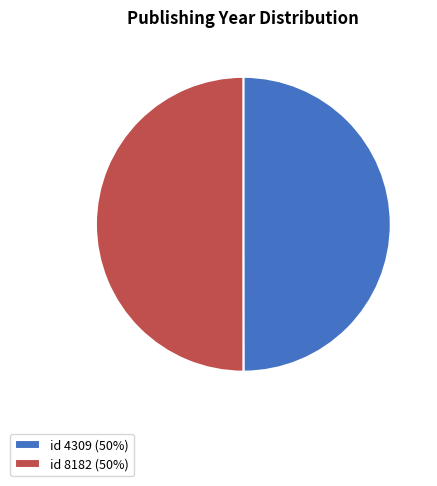

How many slices are in this pie chart?

2